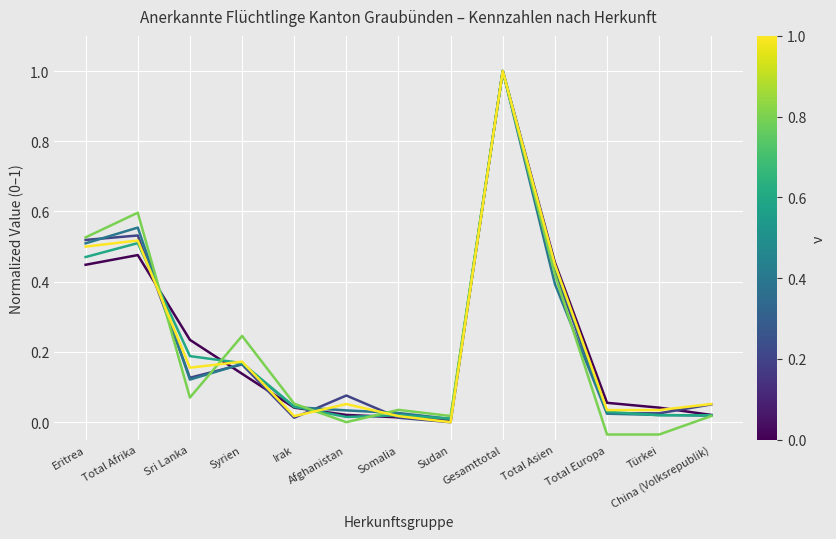

What position from the right is Sri Lanka?

11